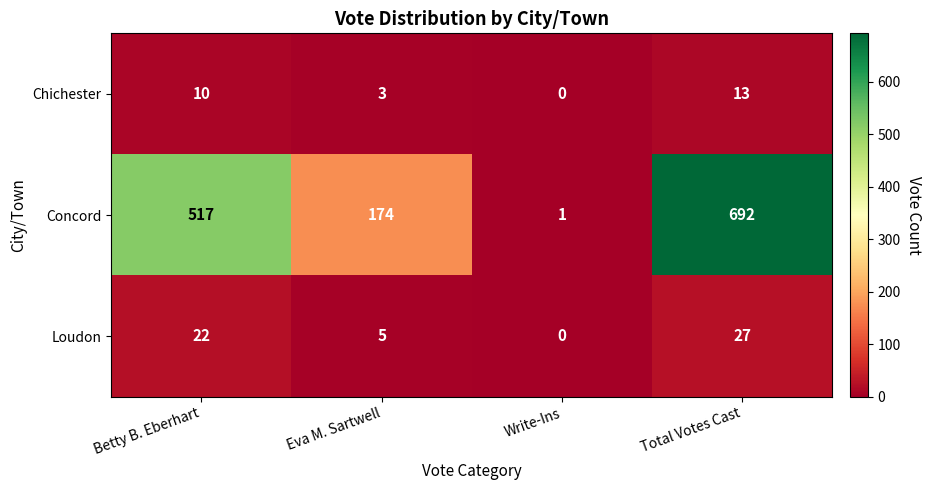

How many distinct data groups are displayed?

3